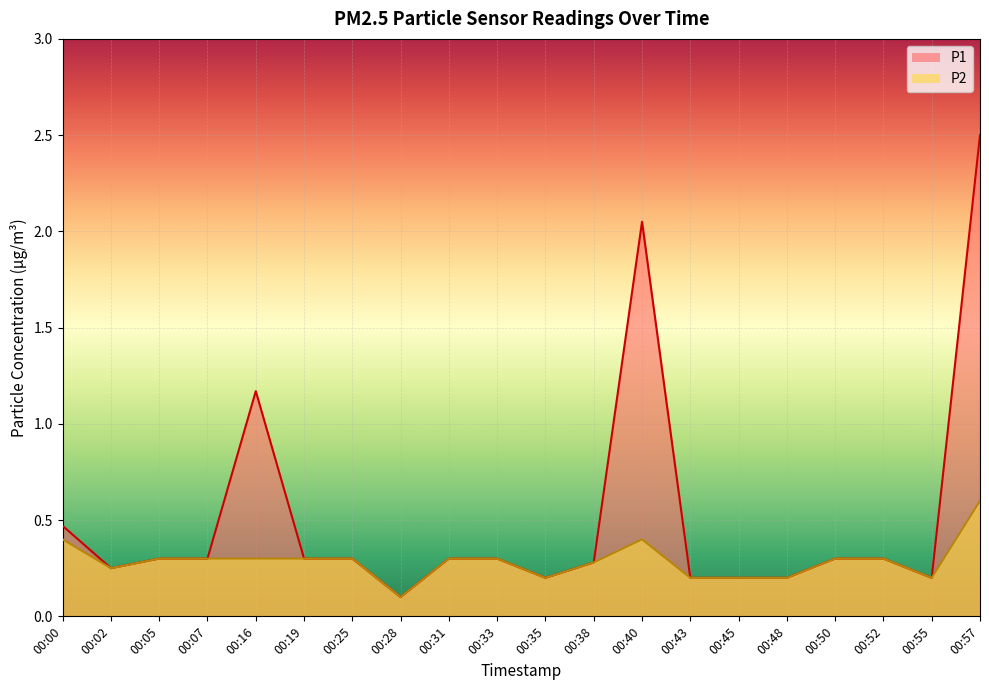

Reading left to right, transcribe all the data shown in this chart.

P1: 00:00=0.5	00:02=0.2	00:05=0.3	00:07=0.3	00:16=1.2	00:19=0.3	00:25=0.3	00:28=0.1	00:31=0.3	00:33=0.3	00:35=0.2	00:38=0.3	00:40=2.0	00:43=0.2	00:45=0.2	00:48=0.2	00:50=0.3	00:52=0.3	00:55=0.2	00:57=2.5
P2: 00:00=0.4	00:02=0.2	00:05=0.3	00:07=0.3	00:16=0.3	00:19=0.3	00:25=0.3	00:28=0.1	00:31=0.3	00:33=0.3	00:35=0.2	00:38=0.3	00:40=0.4	00:43=0.2	00:45=0.2	00:48=0.2	00:50=0.3	00:52=0.3	00:55=0.2	00:57=0.6